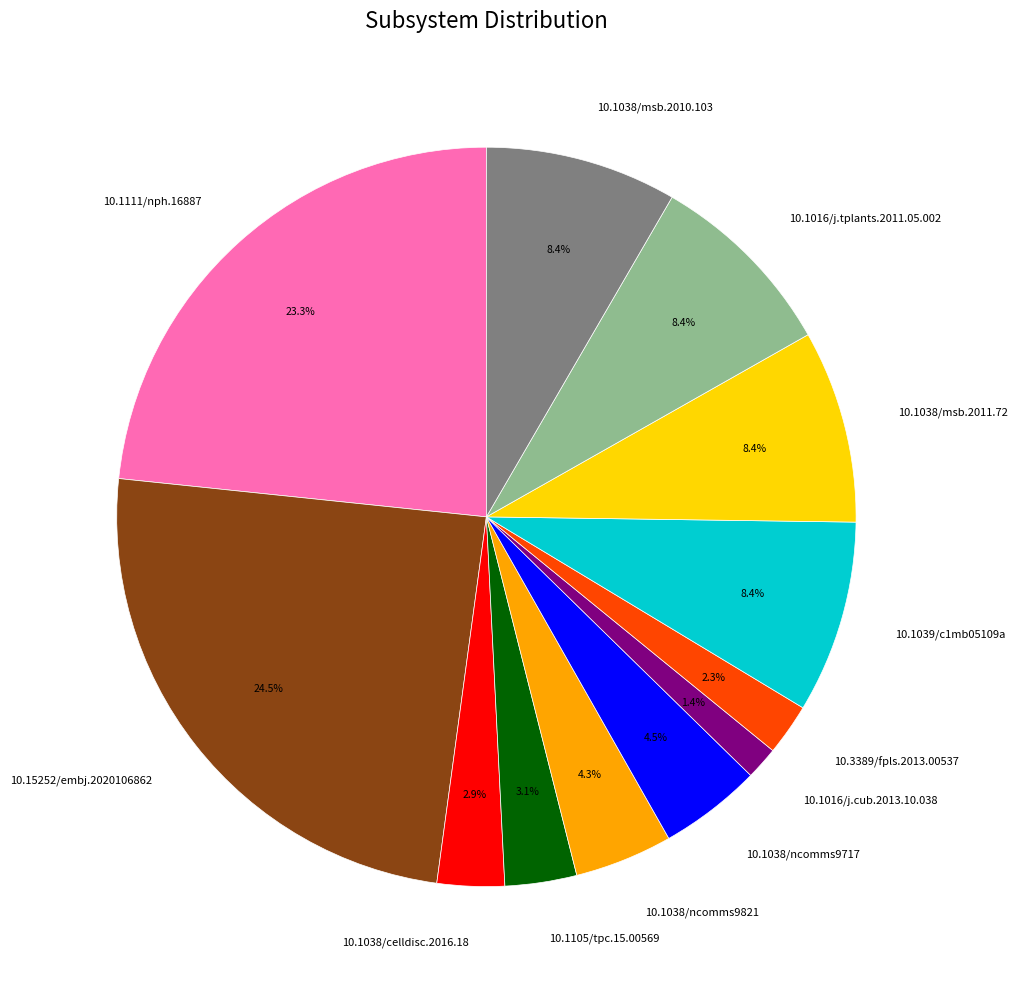

True or false: 10.1038/celldisc.2016.18 accounts for 12% of the total.

False